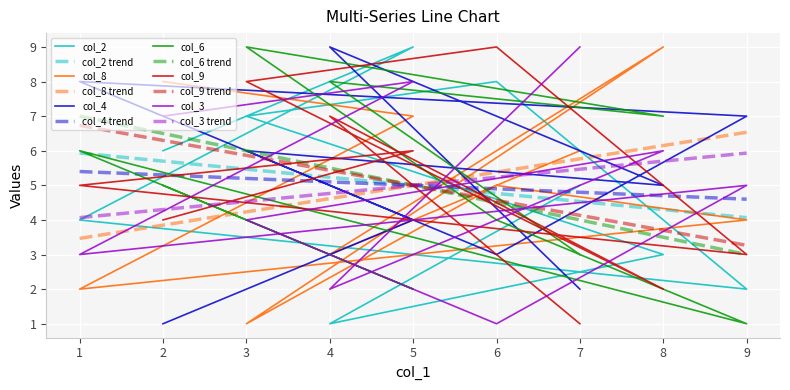

Rank the series at 9 from lowest to highest value.

col_6, col_2, col_9, col_8, col_3, col_4